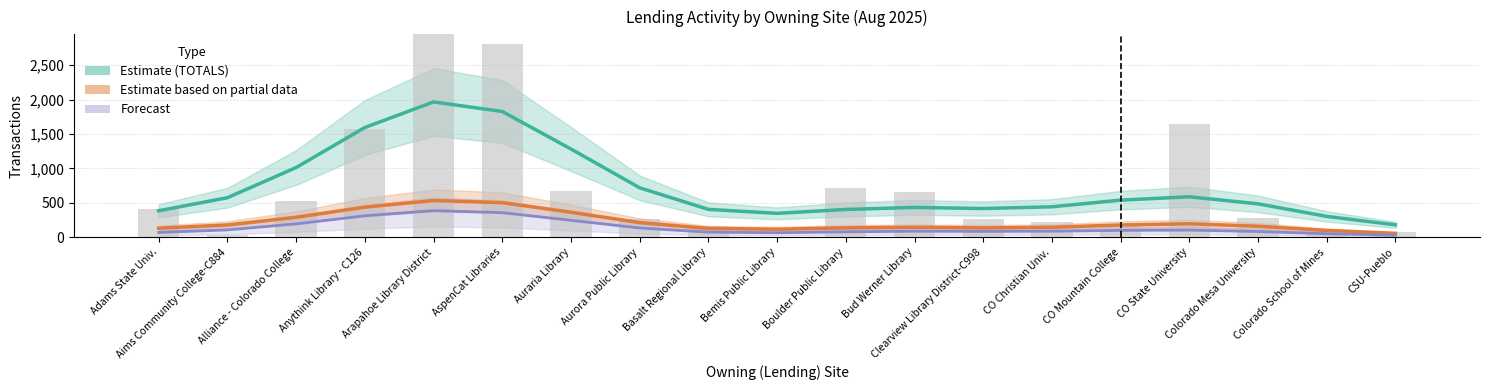

How many values in the Estimate (TOTALS) series are below 484?

9